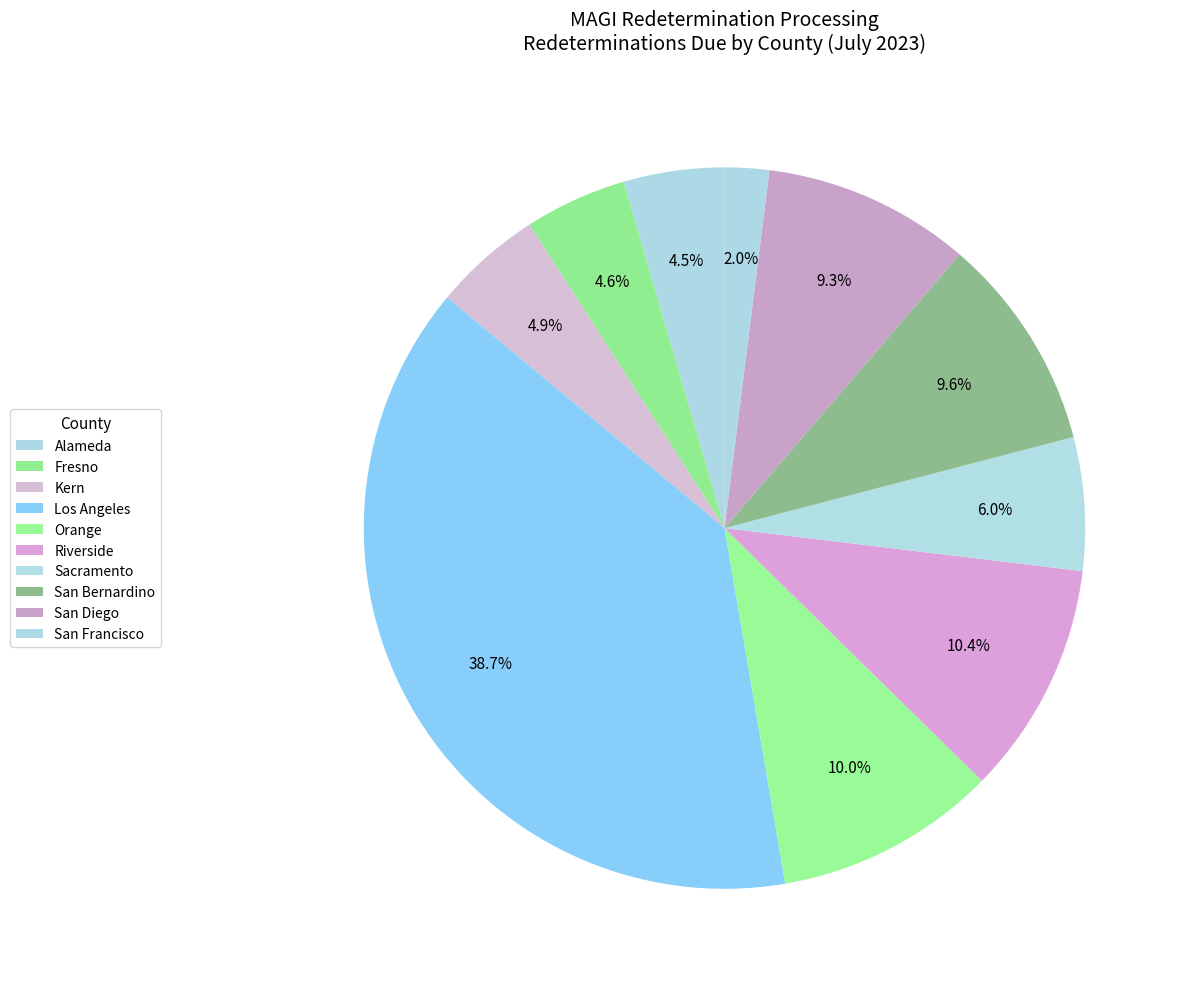

Which category has the smallest portion of the pie?

San Francisco